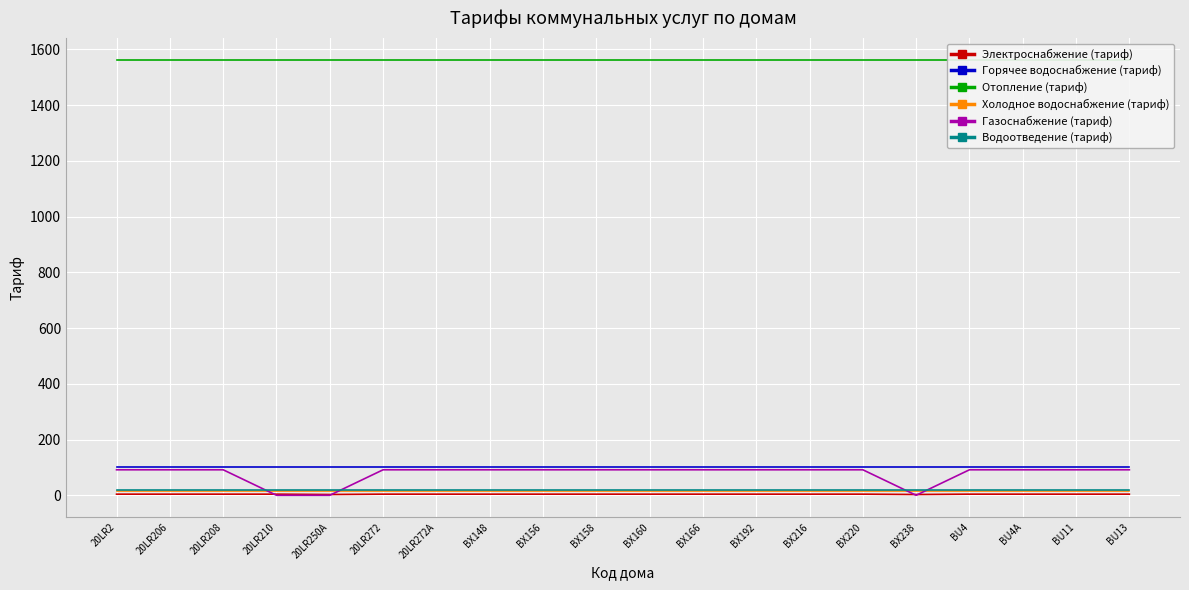

True or false: Горячее водоснабжение (тариф) has more than 2 points higher than both neighbors.

False